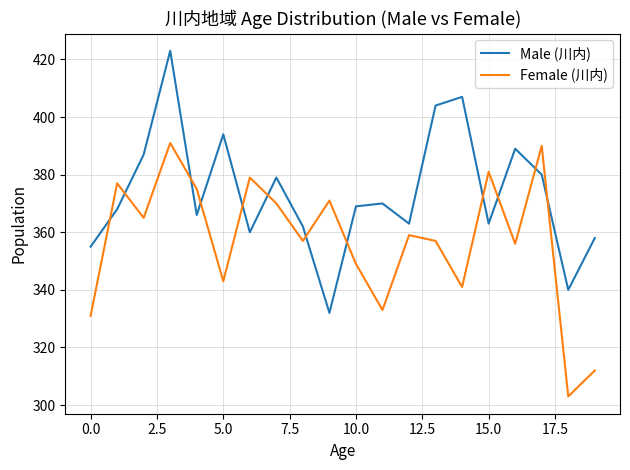

True or false: Female (川内) has more than 1 interior local peaks.

True